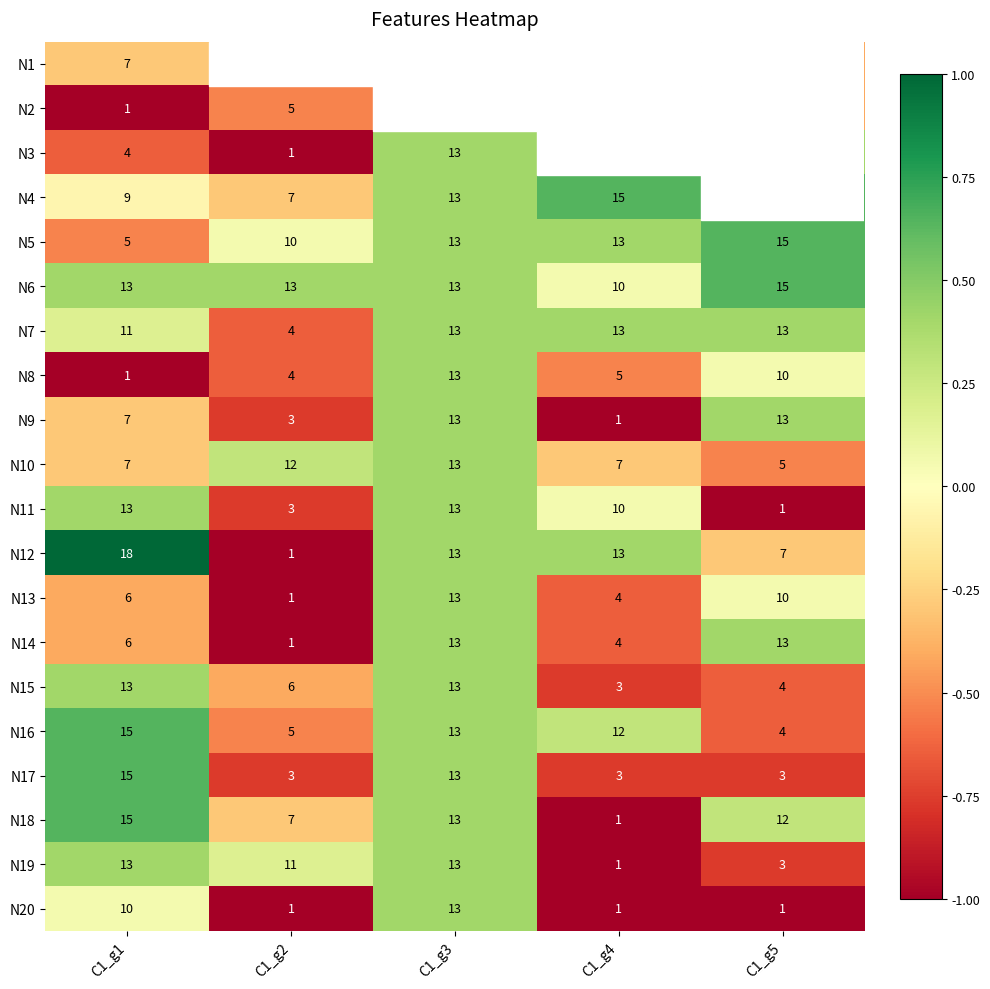

How many series are shown in this chart?

20